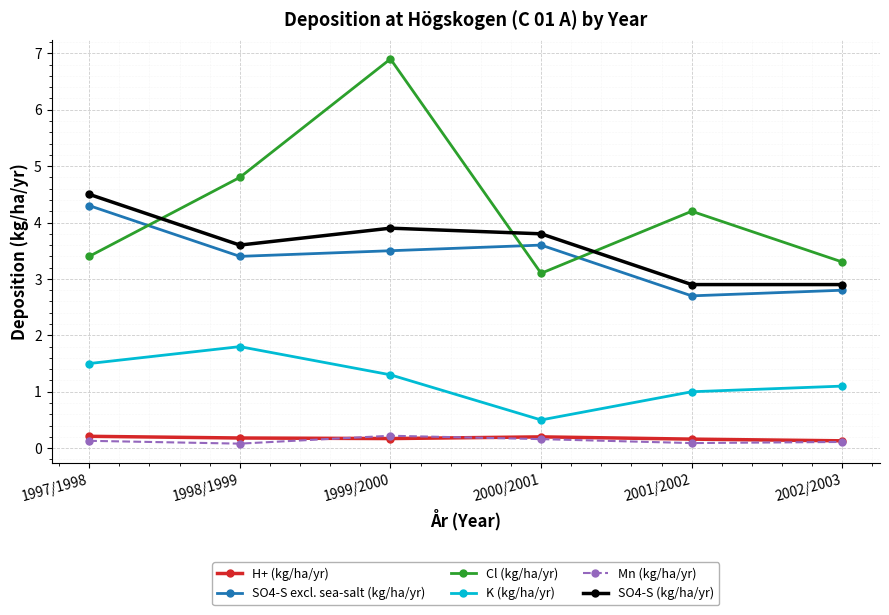

How many distinct data groups are displayed?

6